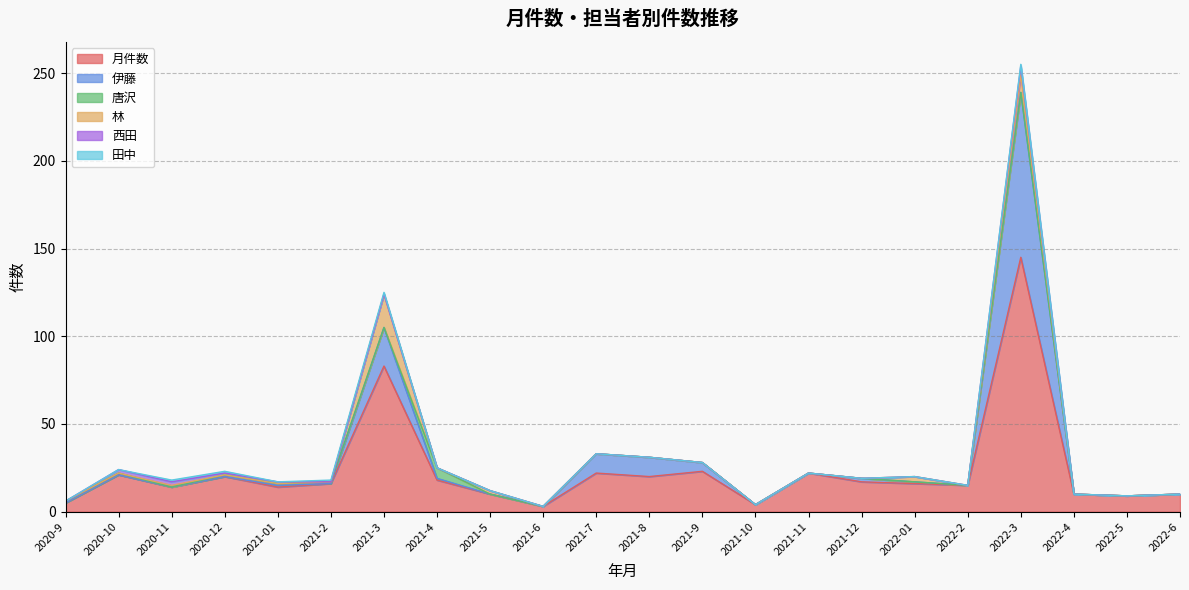

What is the difference between the highest and lowest values at 2021-3?

83